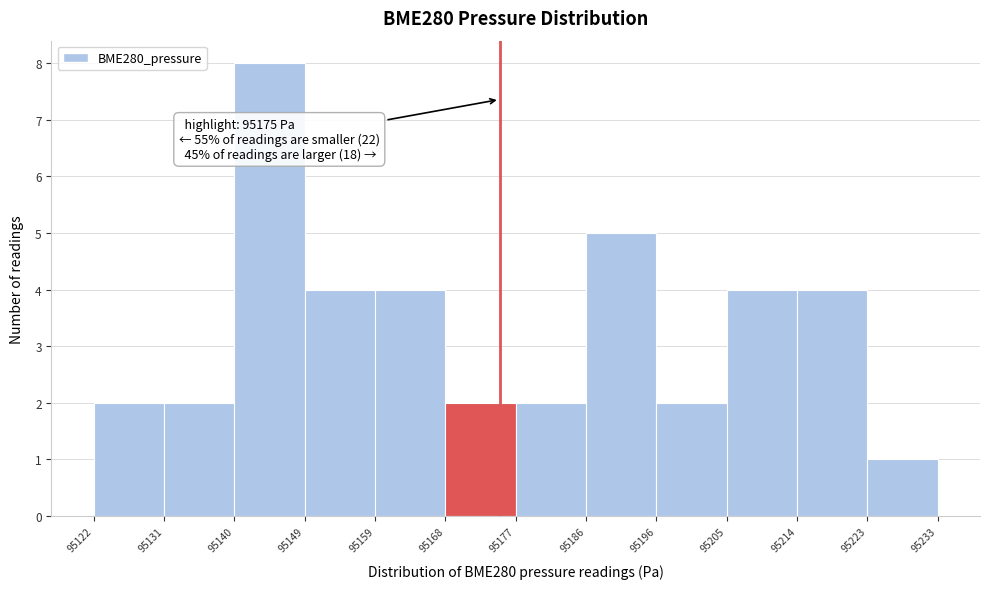

Which range on the x-axis has the tallest bar?

95140 to 95149